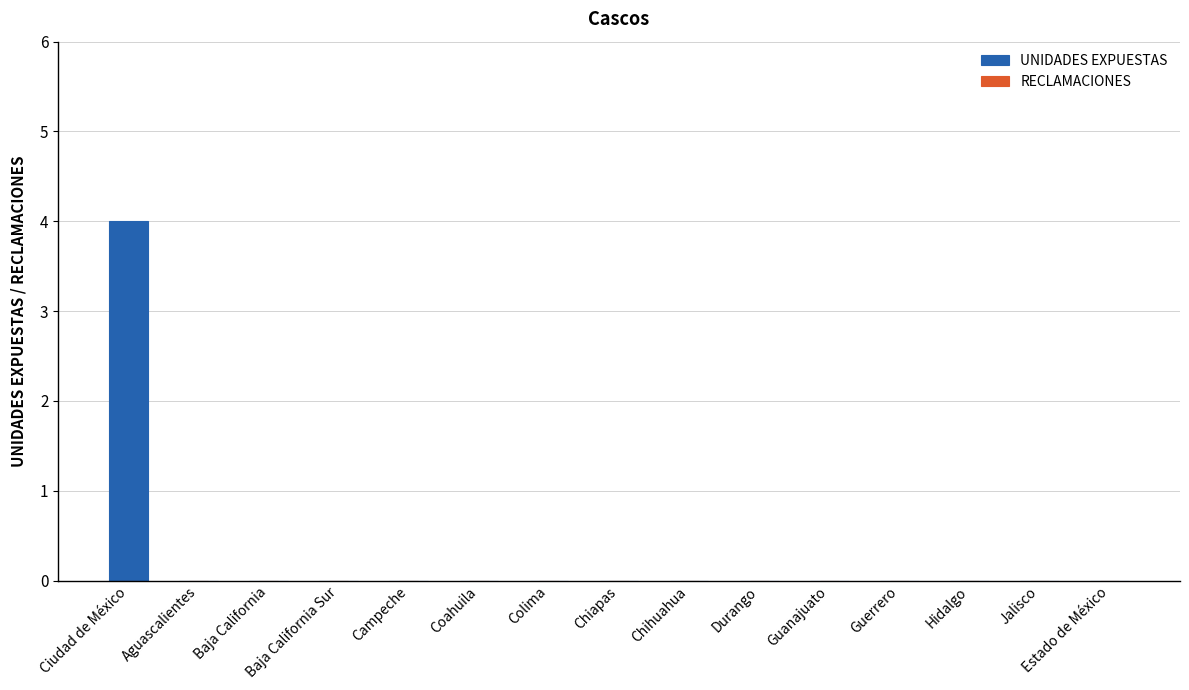

True or false: the data shows 2 at Durango.

False